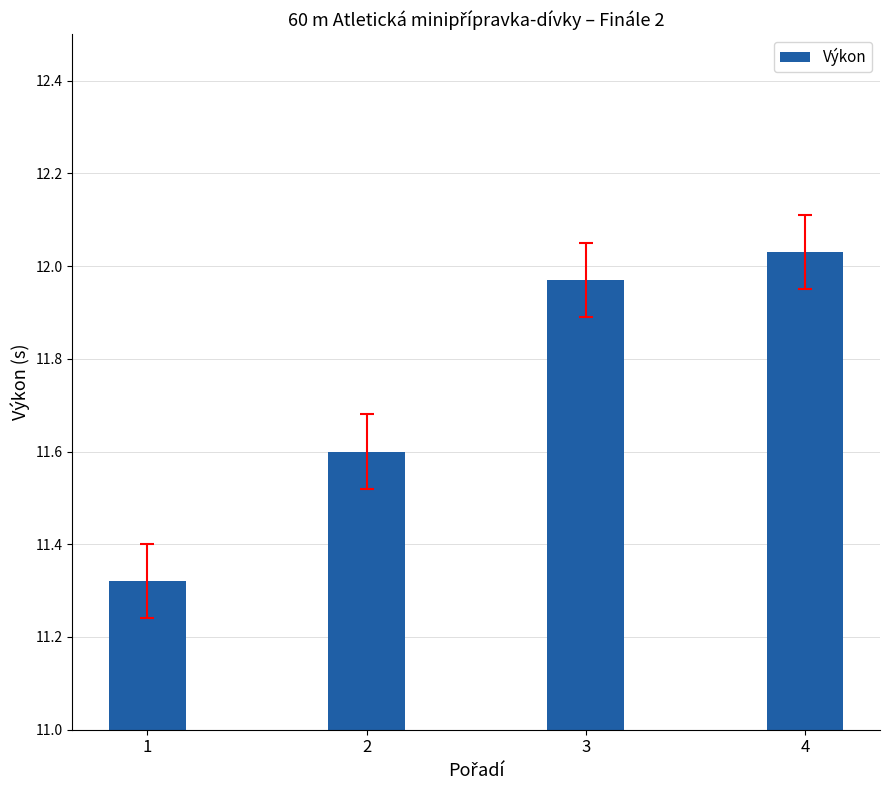

The value at 2 is 11.6. True or false?

True